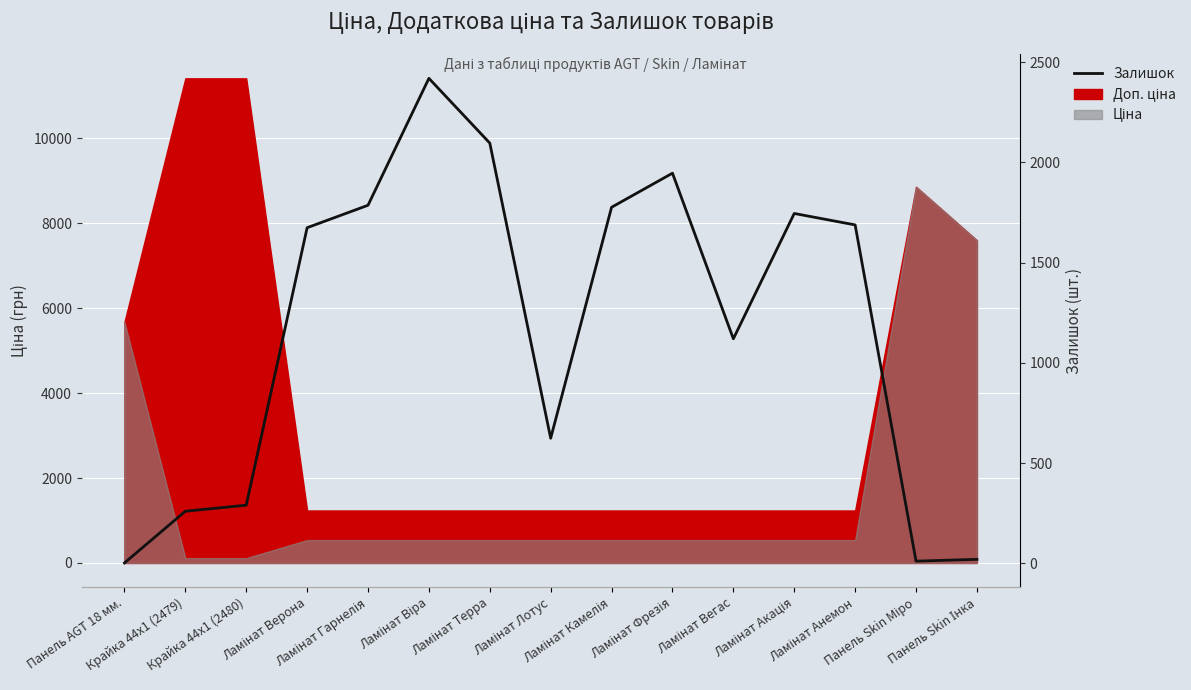

True or false: the data shows 683 at Ламінат Акація.

False